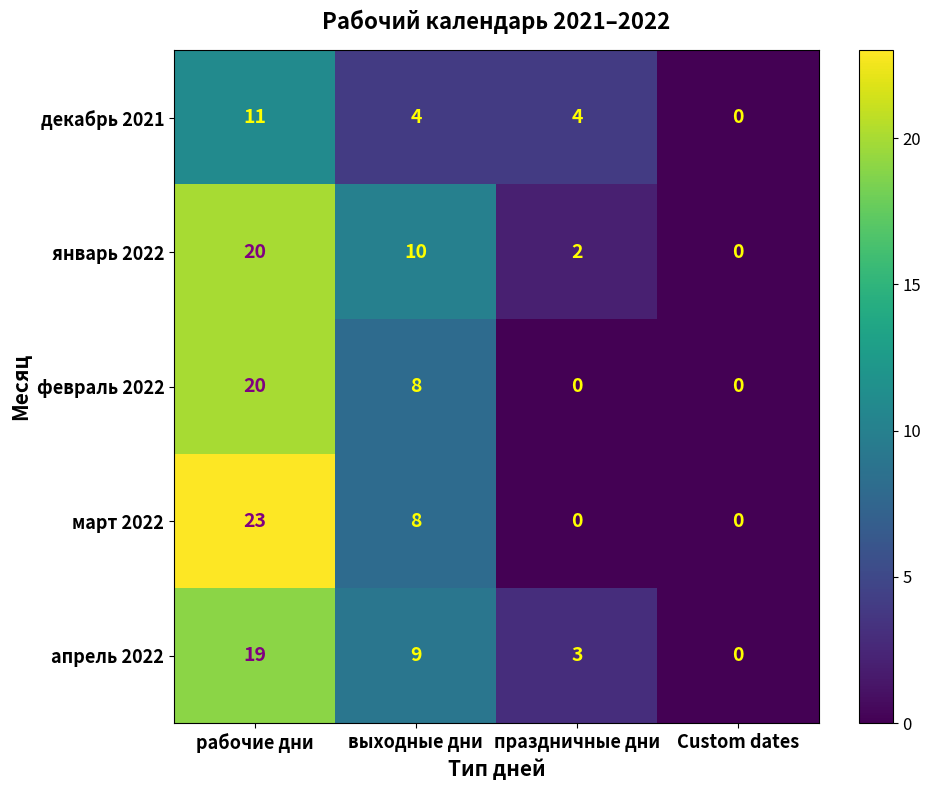

At which category is the sum across all series the highest?

рабочие дни